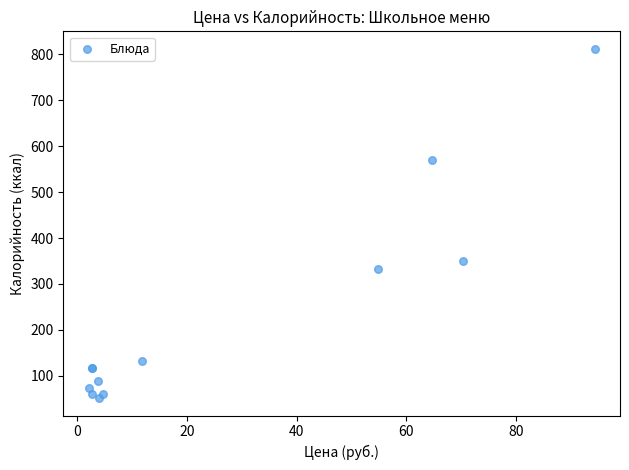

What Y value in the scatter plot is closest to 431?

350.0